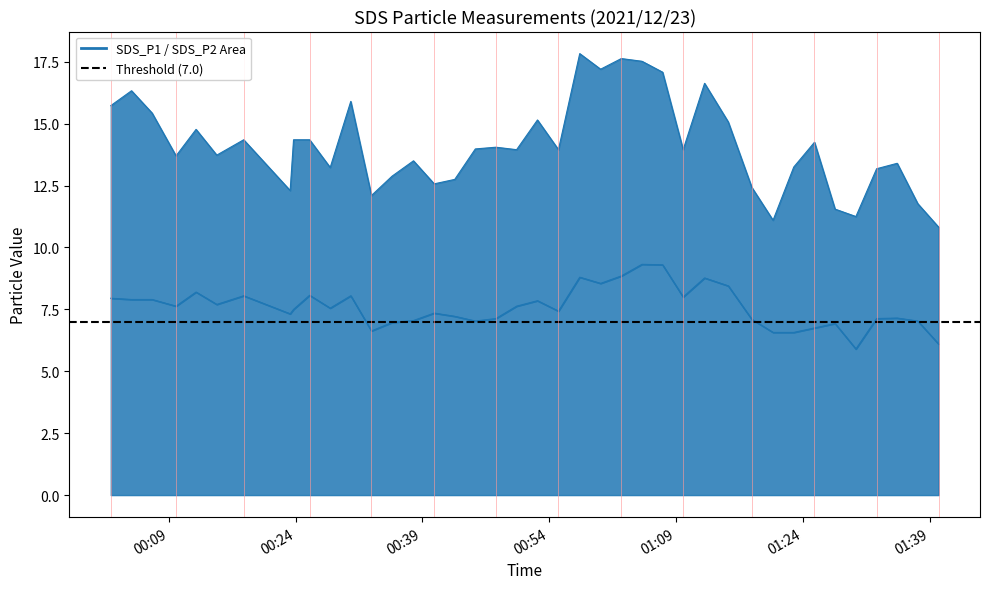

Rank the categories by SDS_P1 value from lowest to highest.

2021/12/23 01:40:04, 2021/12/23 01:20:29, 2021/12/23 01:30:17, 2021/12/23 01:27:49, 2021/12/23 01:37:36, 2021/12/23 00:32:59, 2021/12/23 00:23:22, 2021/12/23 01:17:58, 2021/12/23 00:40:24, 2021/12/23 00:42:50, 2021/12/23 00:35:25, 2021/12/23 01:32:44, 2021/12/23 00:28:06, 2021/12/23 01:22:56, 2021/12/23 01:35:10, 2021/12/23 00:37:57, 2021/12/23 00:09:52, 2021/12/23 00:14:41, 2021/12/23 00:50:09, 2021/12/23 00:55:06, 2021/12/23 01:09:51, 2021/12/23 00:45:16, 2021/12/23 00:47:42, 2021/12/23 01:25:23, 2021/12/23 00:17:52, 2021/12/23 00:23:46, 2021/12/23 00:25:40, 2021/12/23 00:12:14, 2021/12/23 01:15:11, 2021/12/23 00:52:37, 2021/12/23 00:07:02, 2021/12/23 00:02:09, 2021/12/23 00:30:32, 2021/12/23 00:04:36, 2021/12/23 01:12:23, 2021/12/23 01:07:25, 2021/12/23 01:00:05, 2021/12/23 01:04:59, 2021/12/23 01:02:32, 2021/12/23 00:57:37